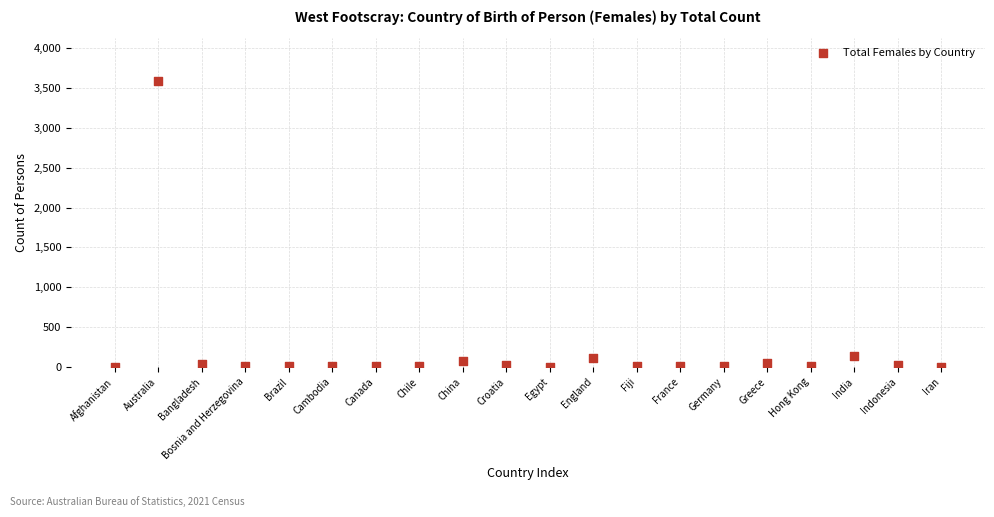

What is the range of Y values (max minus min)?

3583